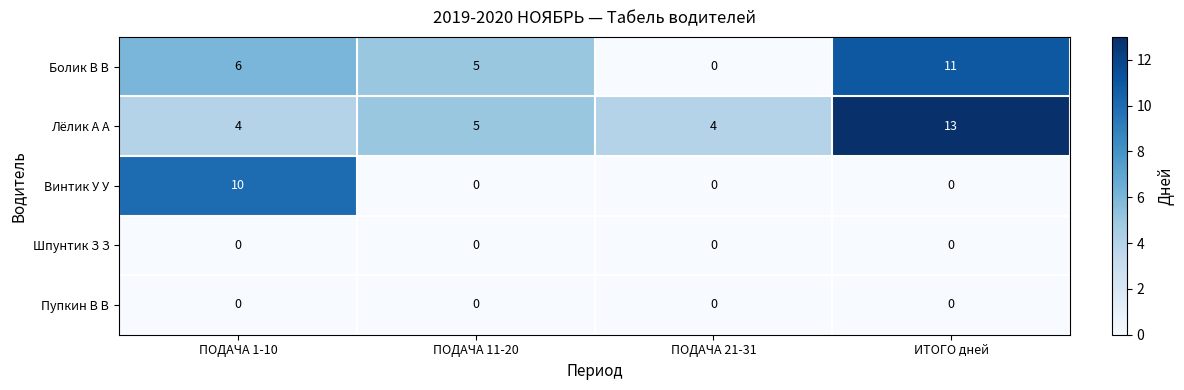

The value of Винтик У У at ПОДАЧА 21-31 is -3. True or false?

False